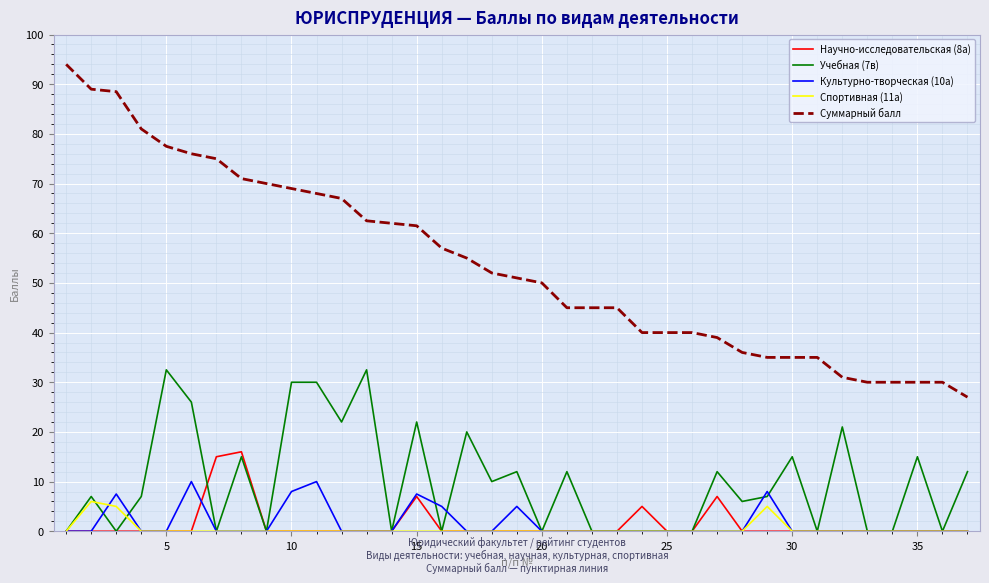

Which series has the largest range (max minus min)?

Суммарный балл